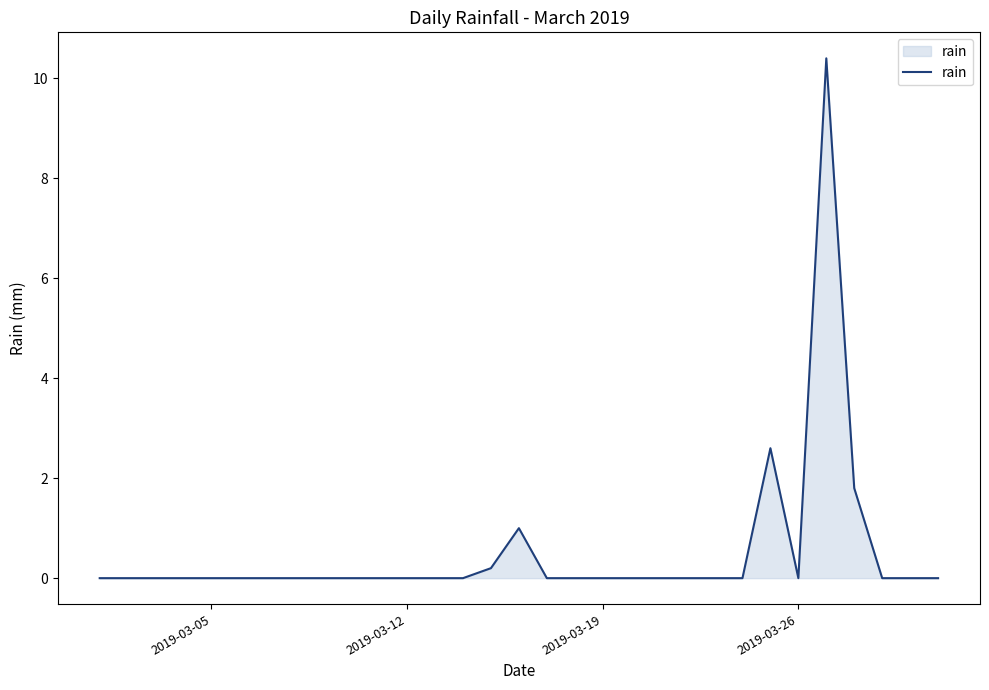

What is the greatest value displayed?

10.4